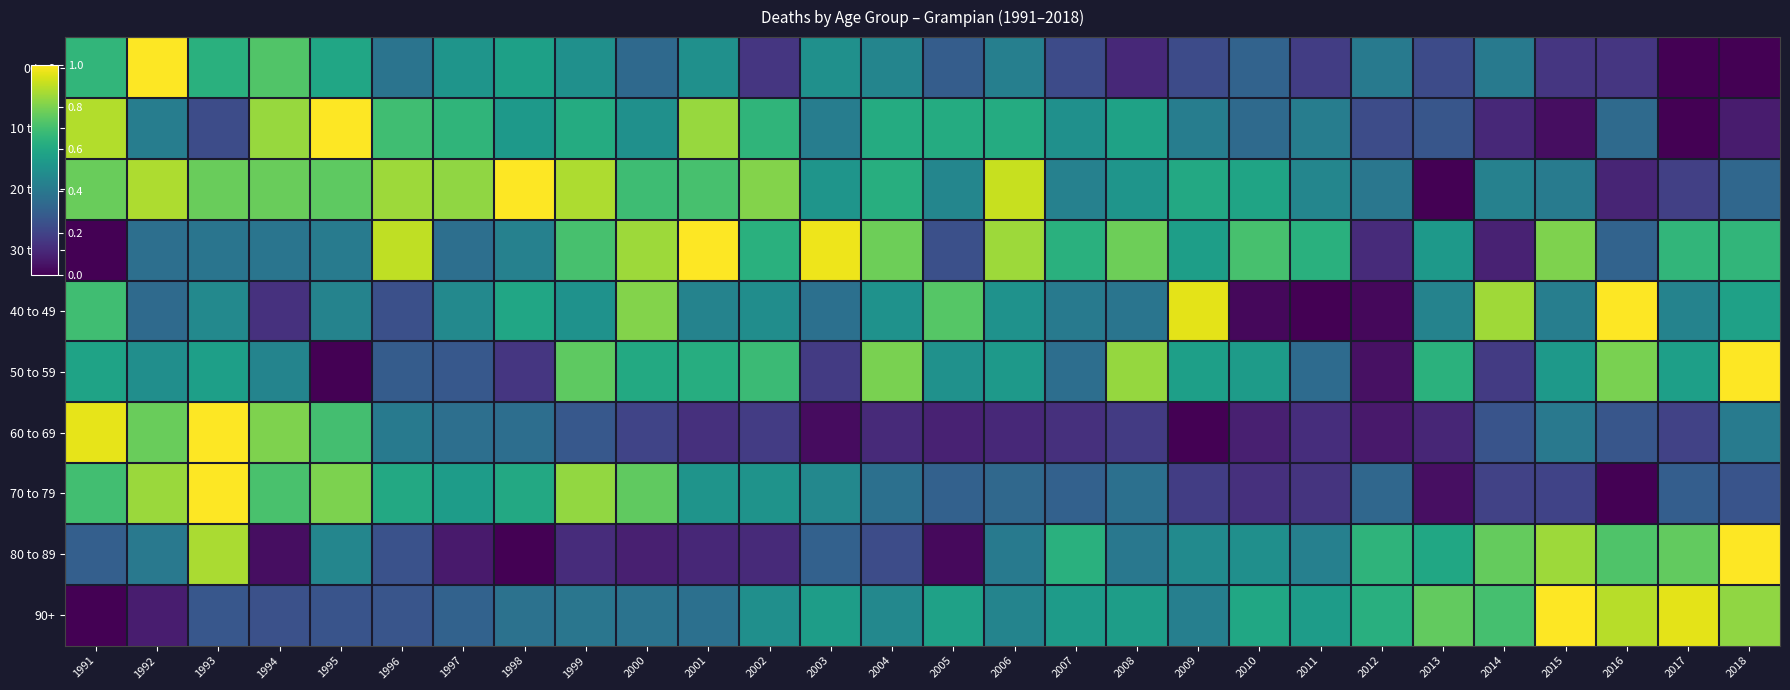

At 2013, list the series in order from largest to smallest.

90+, 50 to 59, 80 to 89, 30 to 39, 40 to 49, 10 to 19, 0 to 9, 60 to 69, 70 to 79, 20 to 29